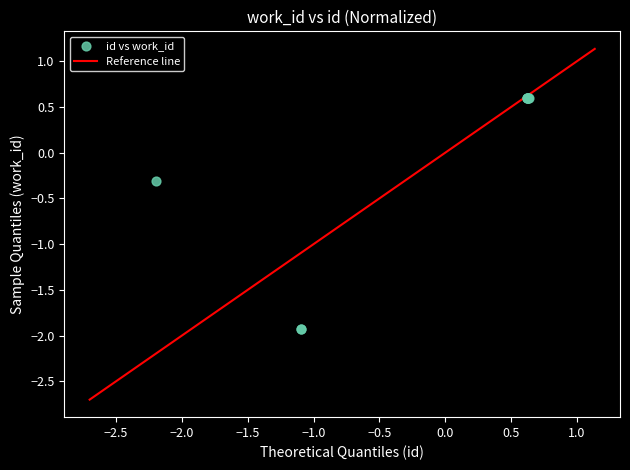

What Y value in the scatter plot is closest to 0?

-0.3